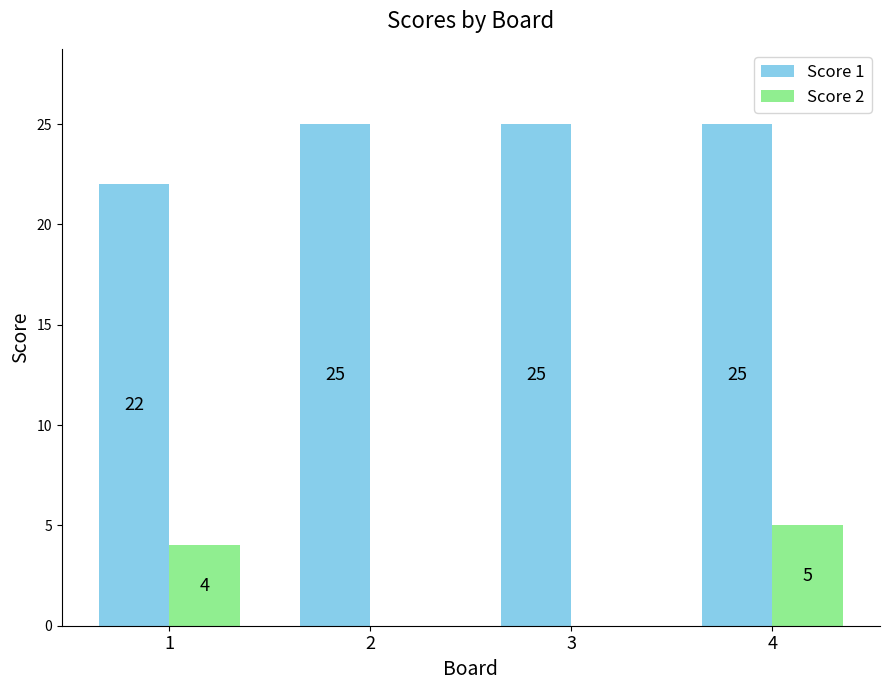

The value of Score 2 at 4 is 8. True or false?

False